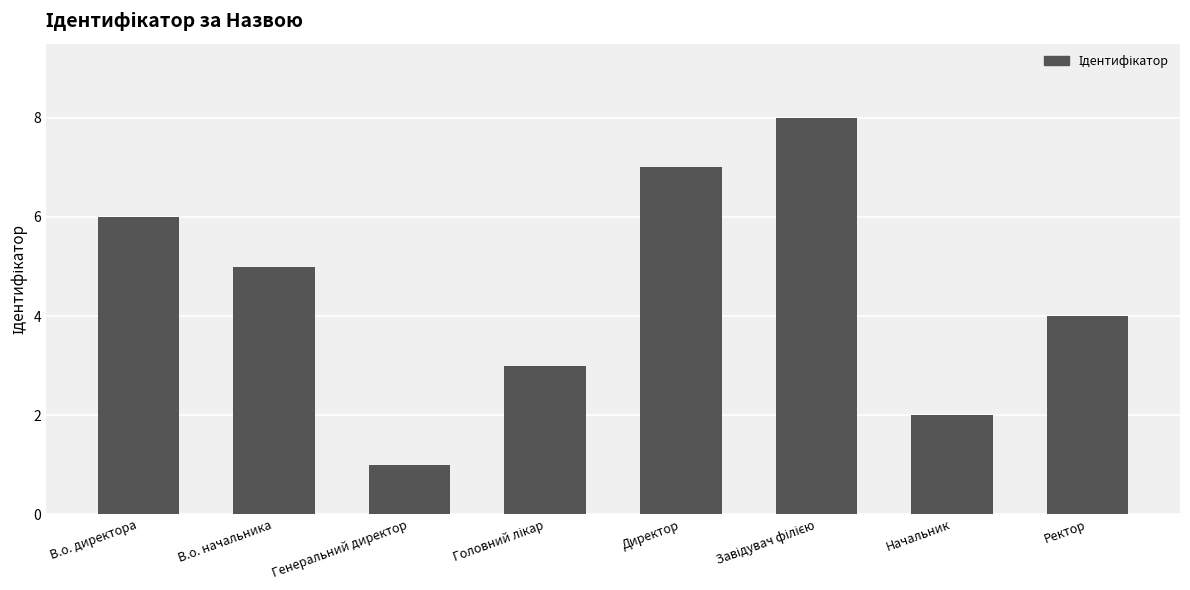

What is the change in value from В.о. директора to Начальник?

-4